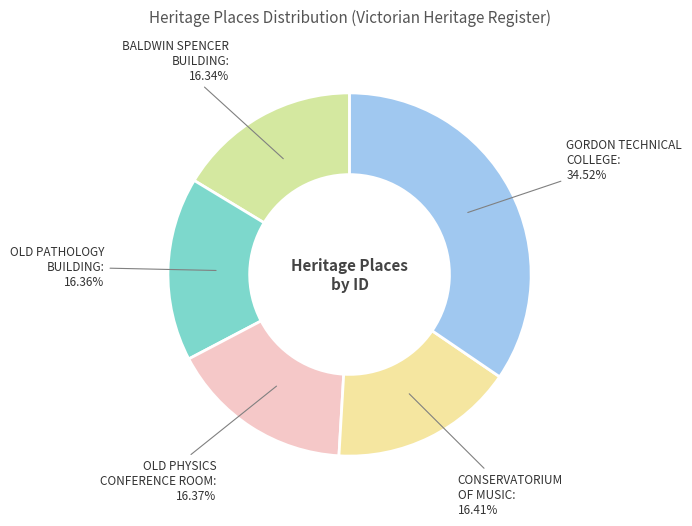

How many segments does this pie chart have?

5